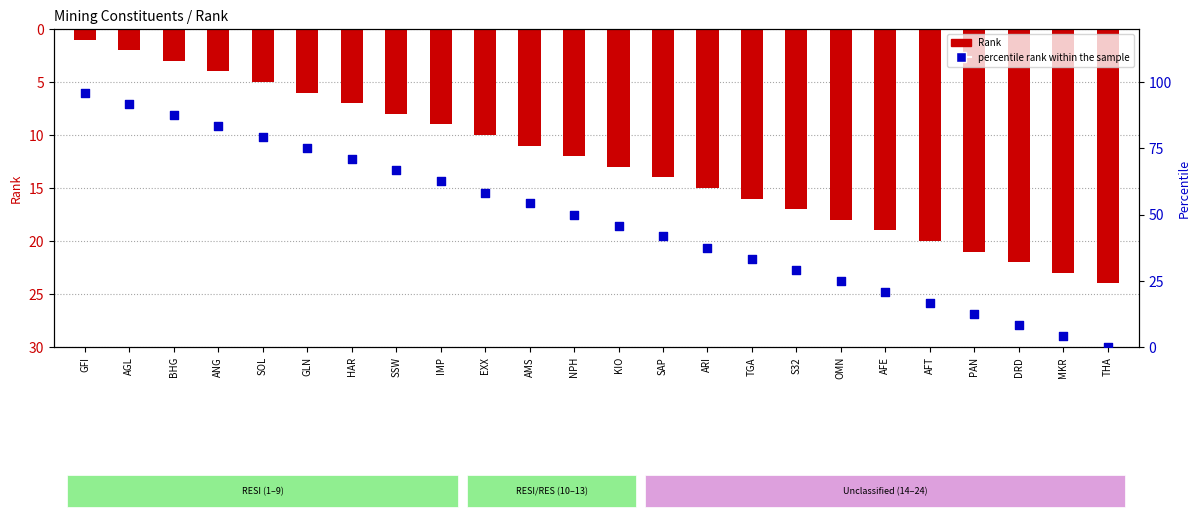

Which series has the largest total across all categories?

percentile rank within the sample